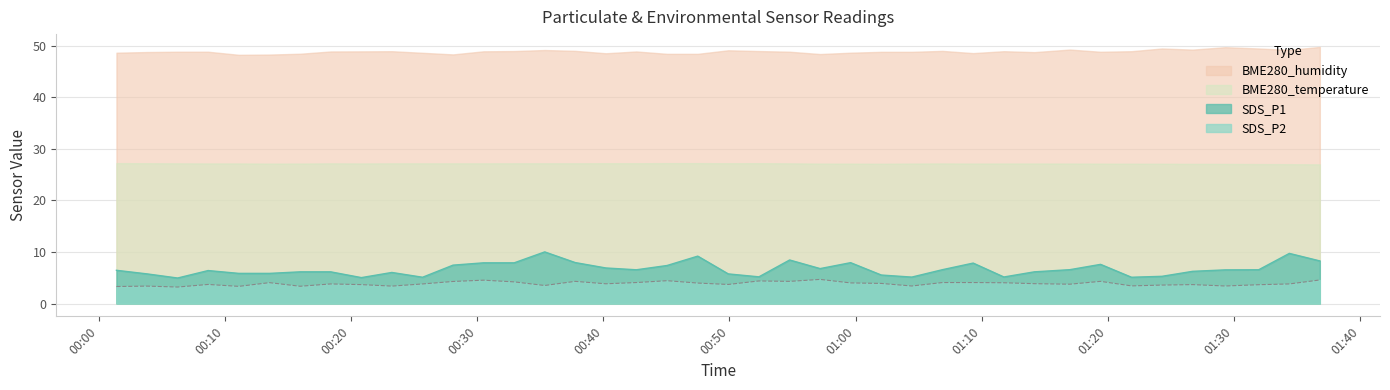

What is the approximate value of SDS_P2 at 2021/09/15 01:06:53?

4.1